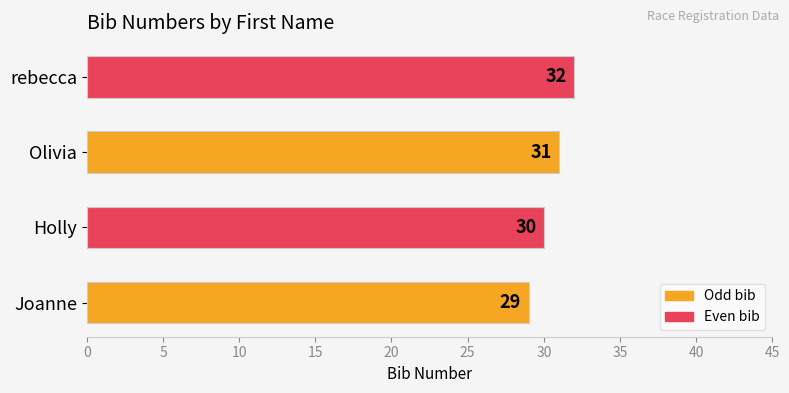

Are the bars horizontal?

Yes